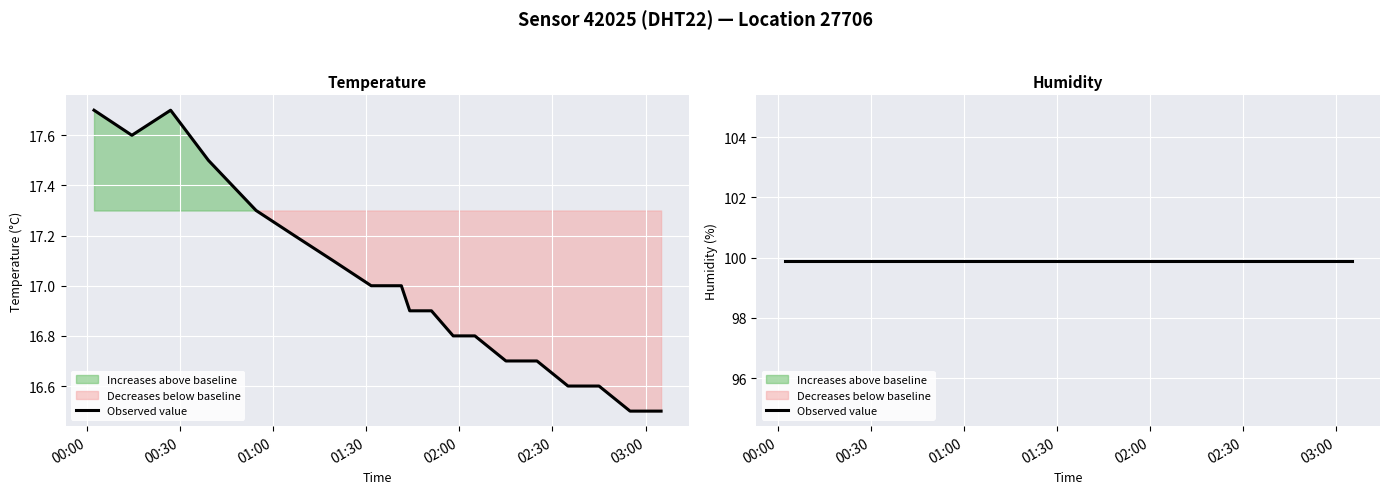

Is it true that the value at 2023-07-13T00:39:08 is 11.0?

False